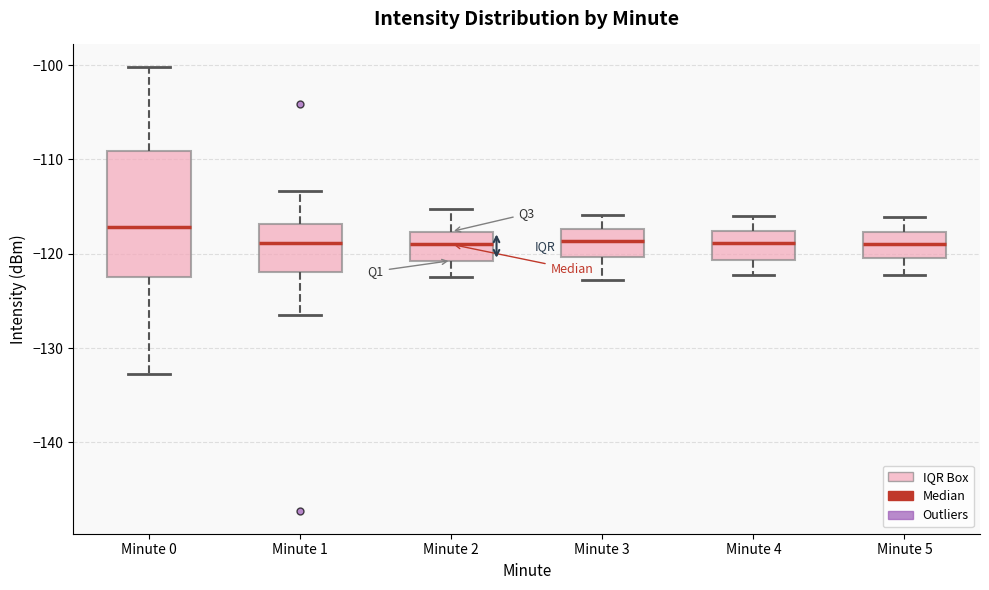

Where does the lower whisker of the box for Minute 4 end on the y-axis? The values are not printed on the chart, so give them approximately, as read against the axis.

-122